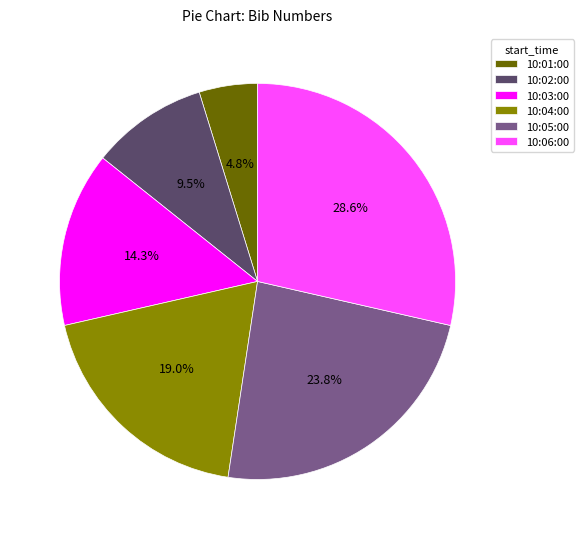

True or false: 10:05:00 accounts for 24% of the total.

True